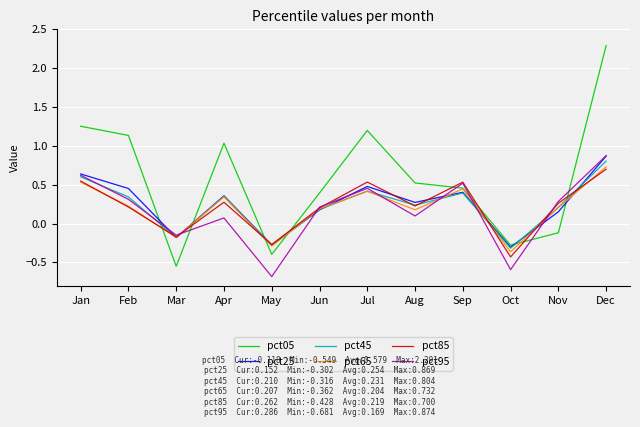

What is the maximum value shown in the chart?

2.3